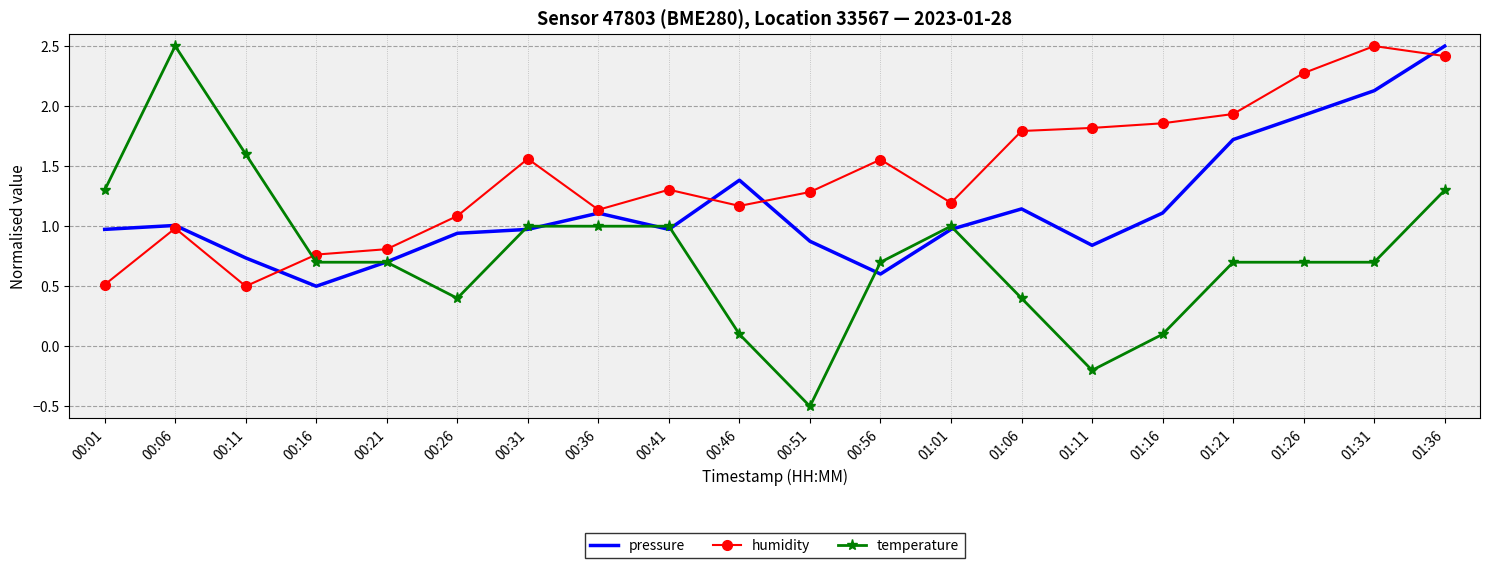

What is the greatest value displayed?

2.5